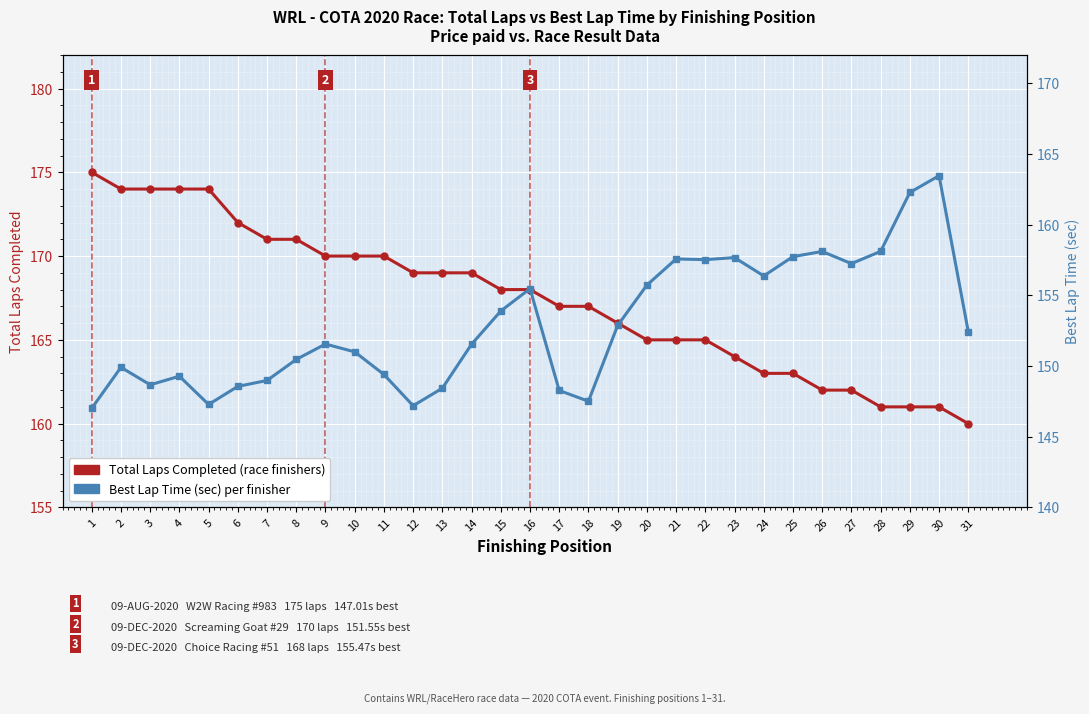

What is the minimum value shown in the chart?

147.0